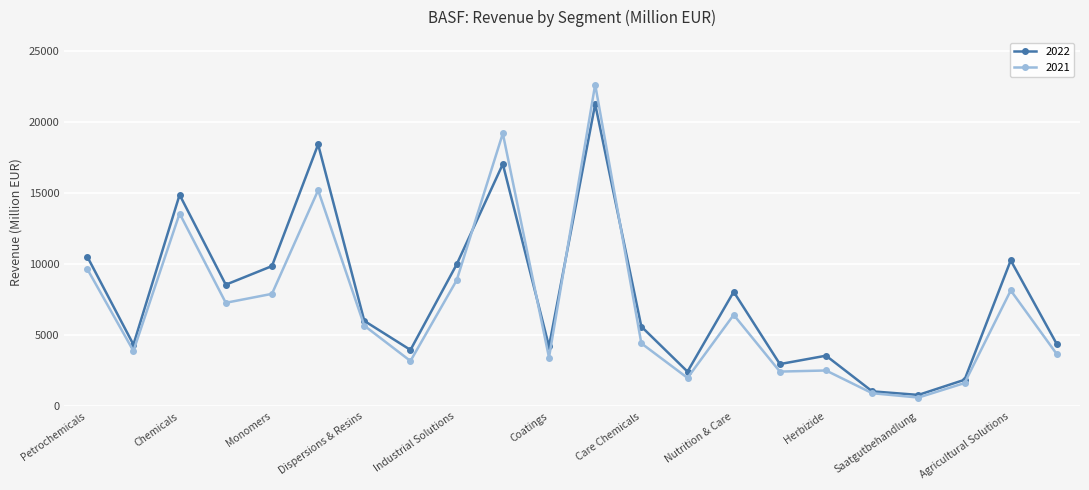

What is the maximum value shown in the chart?

22659